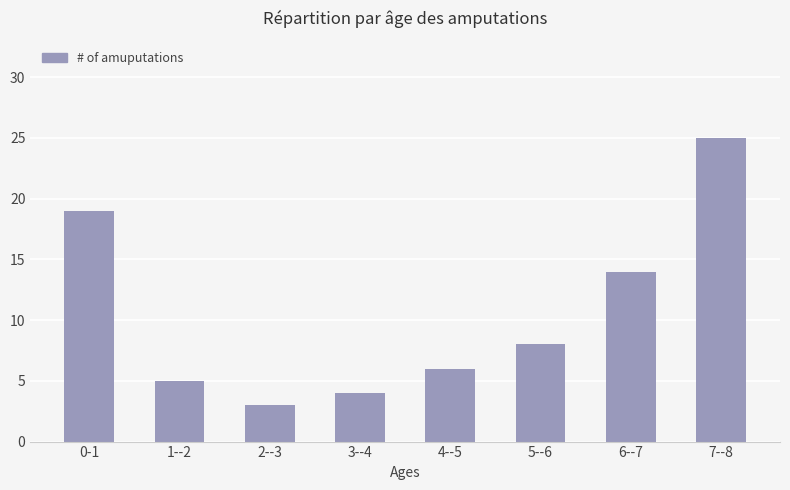

Does the chart contain any negative values?

No